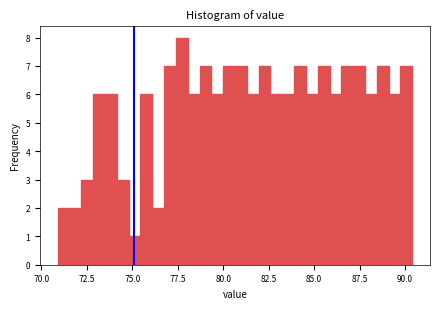

Around what value on the x-axis is the tallest bar? Give the approximate position of its centre, as read against the axis.

77.5